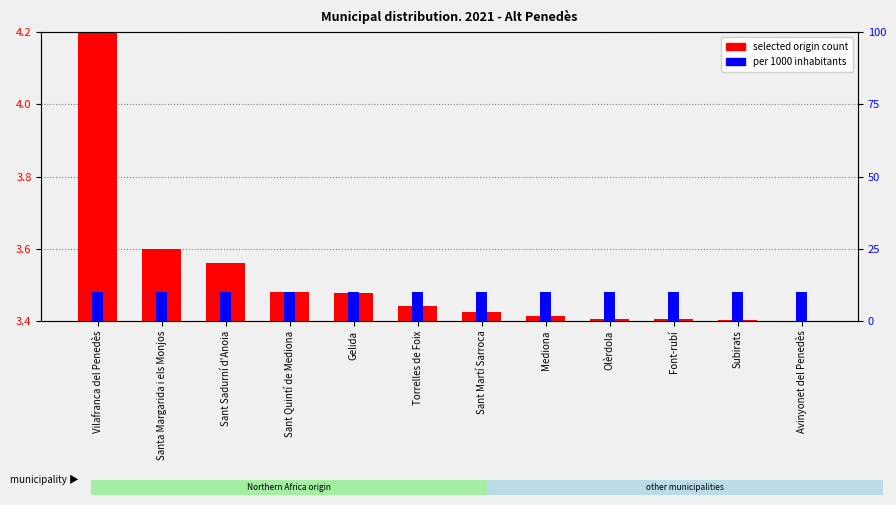

At Mediona, list the series in order from largest to smallest.

per 1000 inhabitants, selected origin count